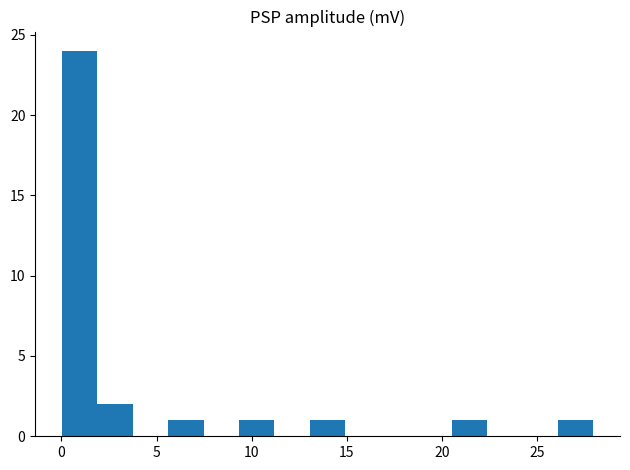

Read against the x-axis, roughly where is the centre of the tallest bar?

1.0